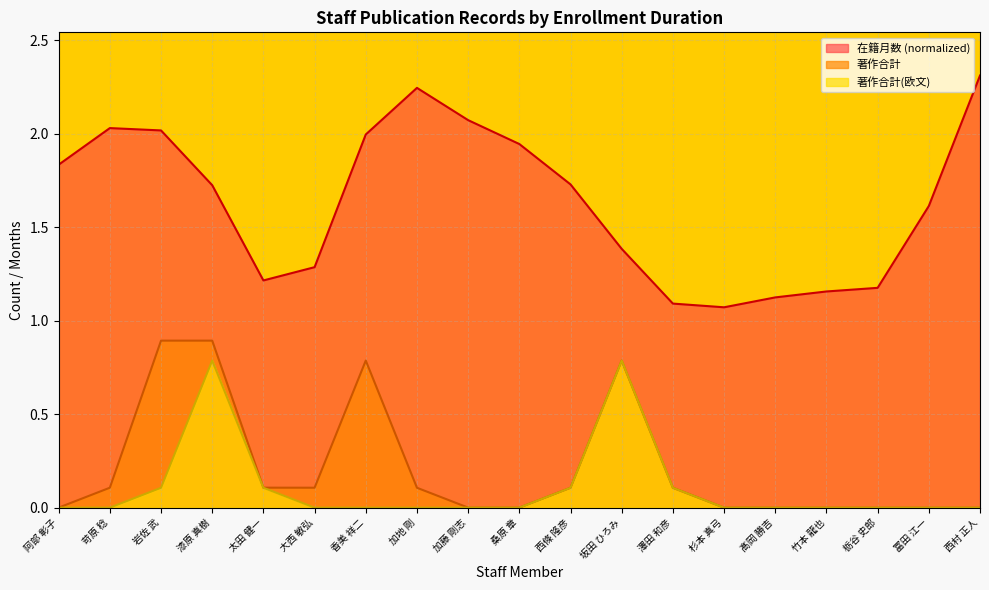

Does the chart display data point markers on the line(s)?

No